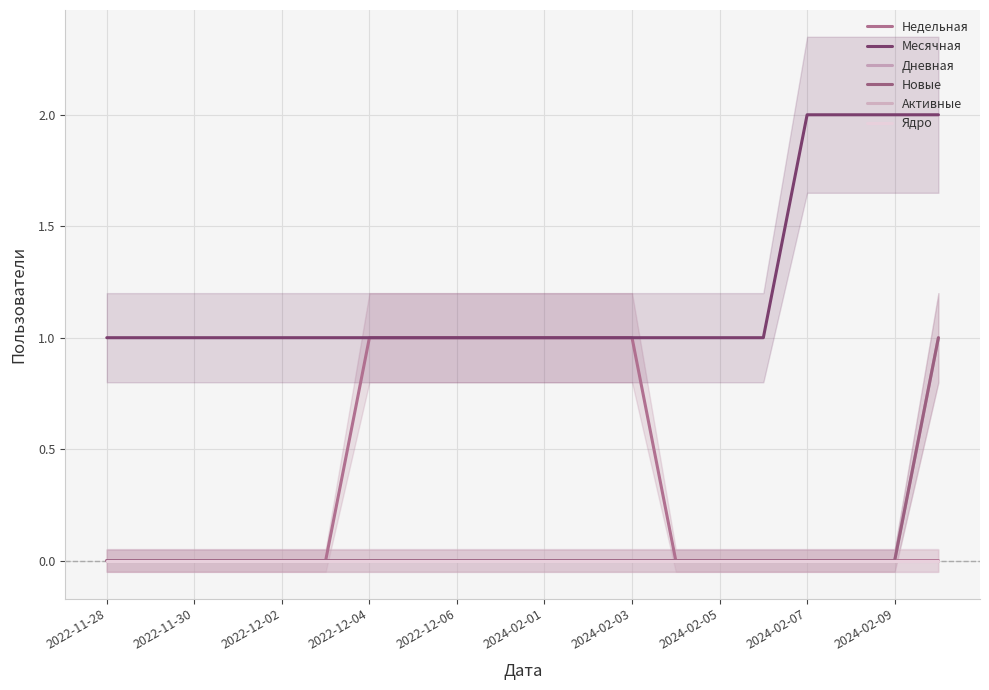

What is the sum of all Месячная values?

24